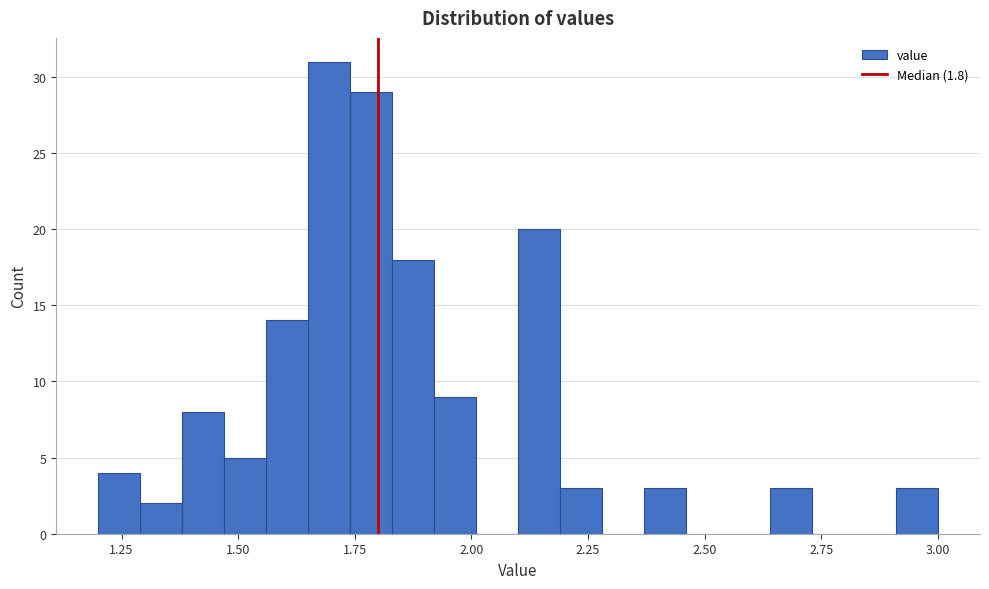

Around what value on the x-axis is the tallest bar? Give the approximate position of its centre, as read against the axis.

1.70